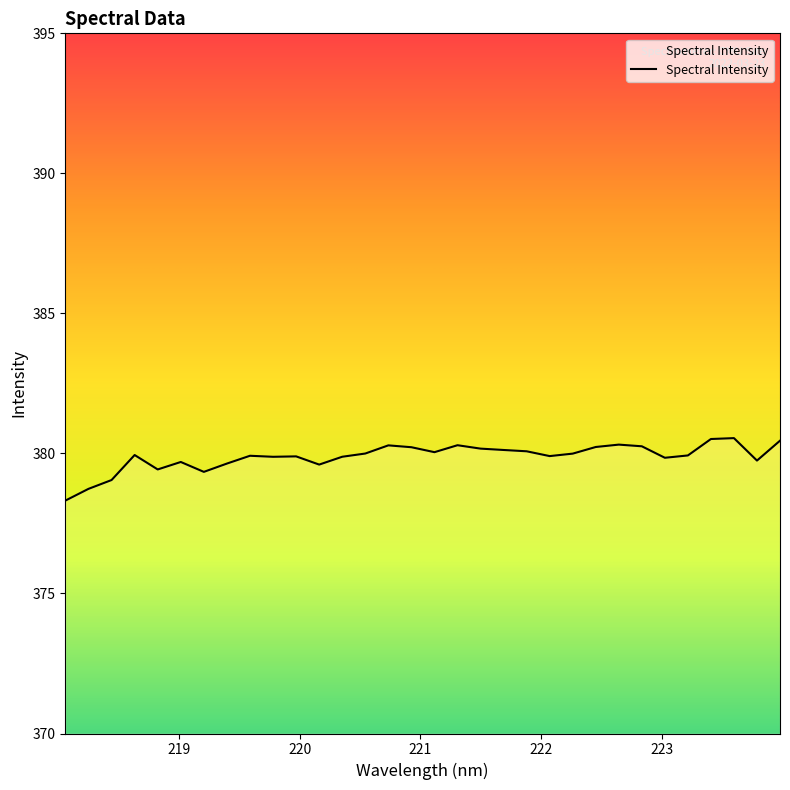

What is the greatest value displayed?

380.5